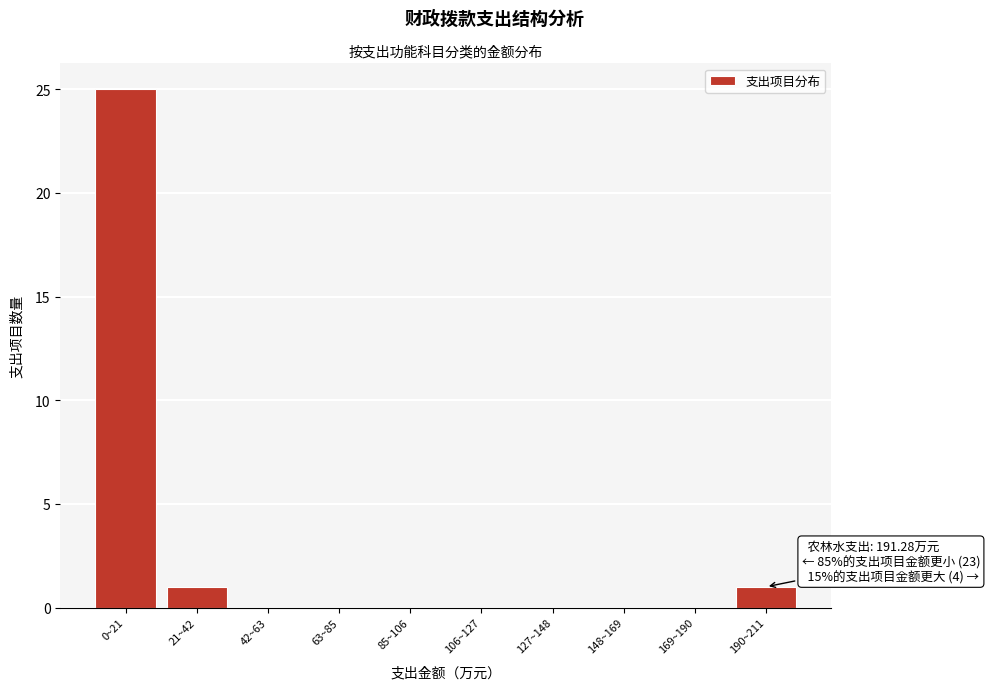

Reading left to right, what are all the values shown in this chart?

0~21=25	21~42=1	42~63=0	63~85=0	85~106=0	106~127=0	127~148=0	148~169=0	169~190=0	190~211=1